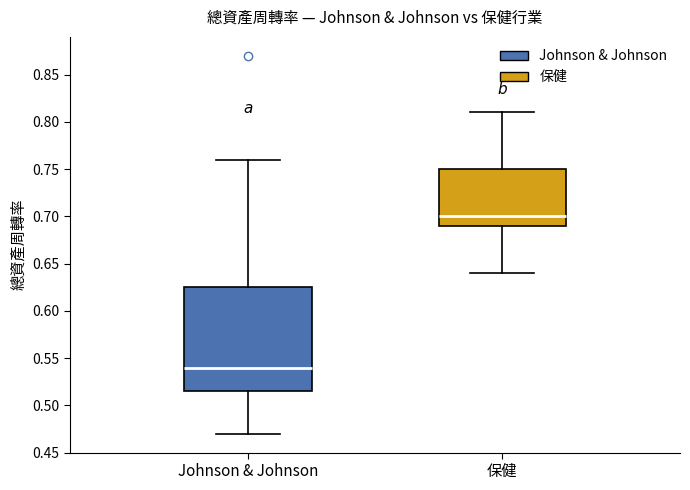

Comparing the boxes themselves (not the whiskers), which one is the tallest?

Johnson & Johnson